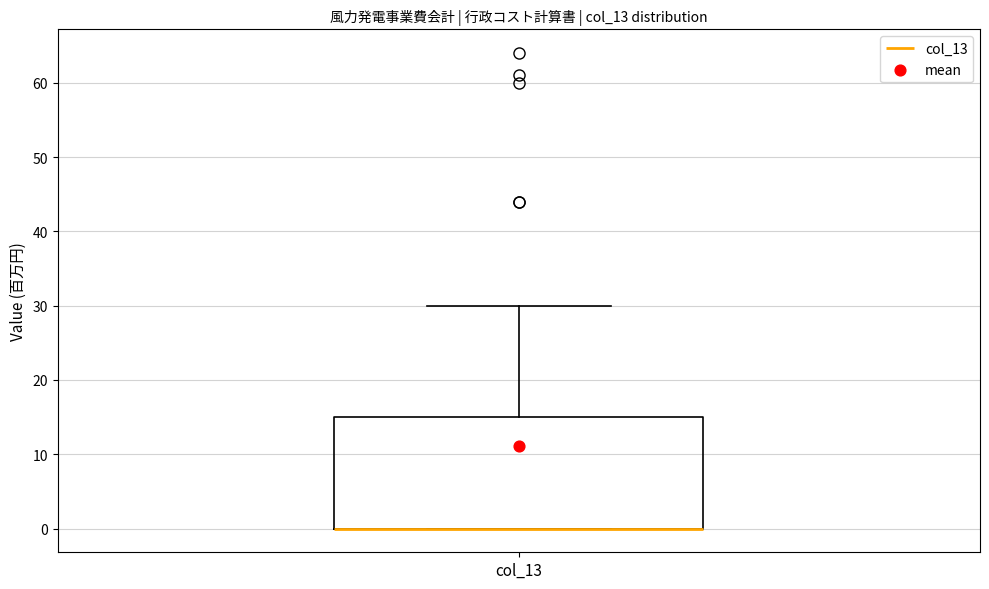

Transcribe this box plot: give where the median line is, the range the box spans, and where the two whiskers end, as read against the y-axis. The values are not printed on the chart, so give them approximately, as read against the axis.

median 0 (drawn on the box's lower edge), box 0 to 15, whiskers 0 to 30